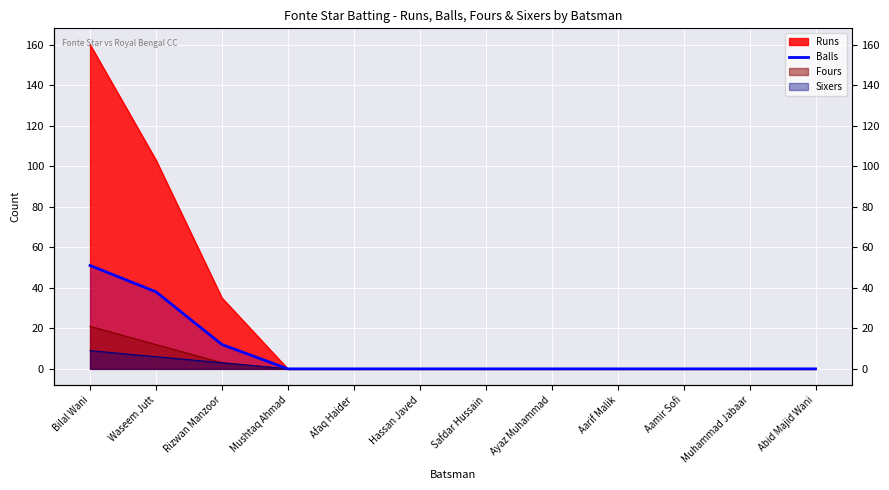

How many categories are shown in the chart?

12